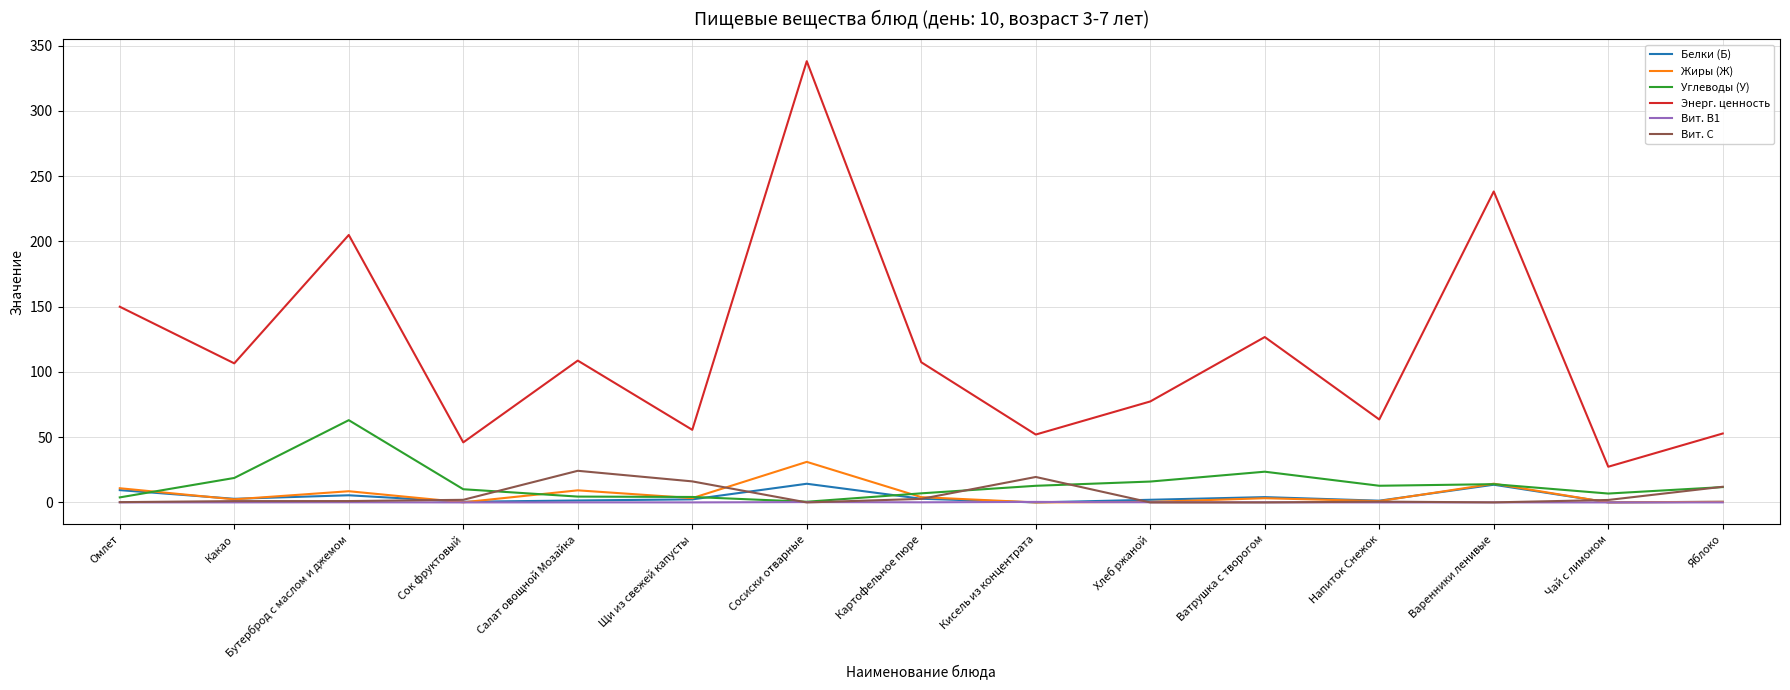

Does the chart display data point markers on the line(s)?

No